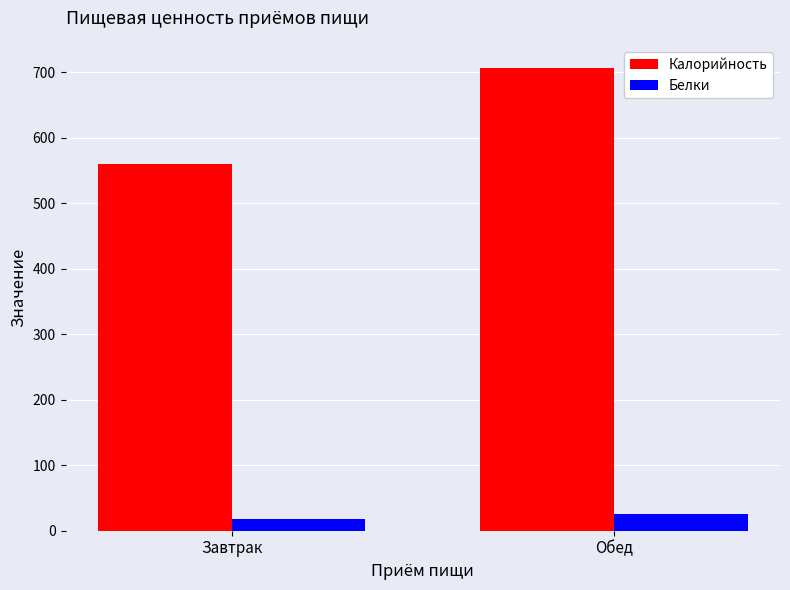

What is the highest value of the Калорийность series?

706.8